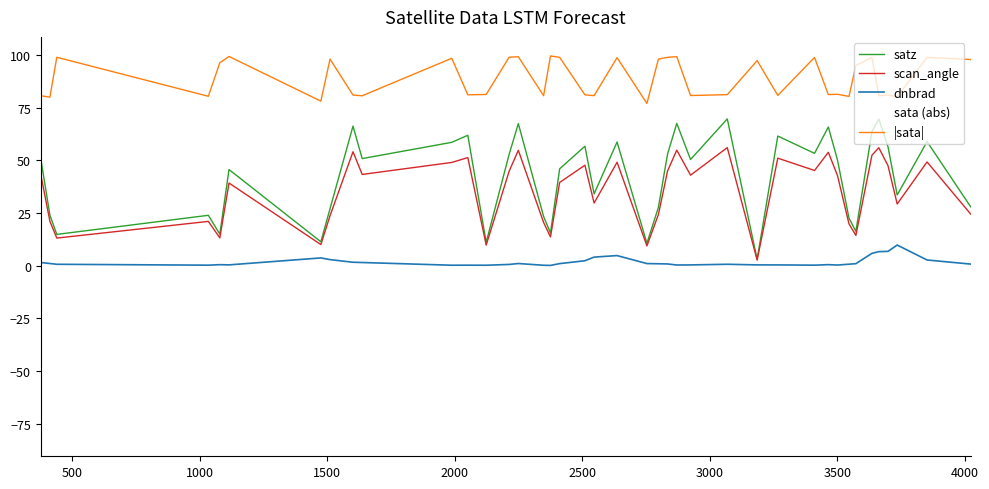

True or false: |sata| and dnbrad cross at least once.

False